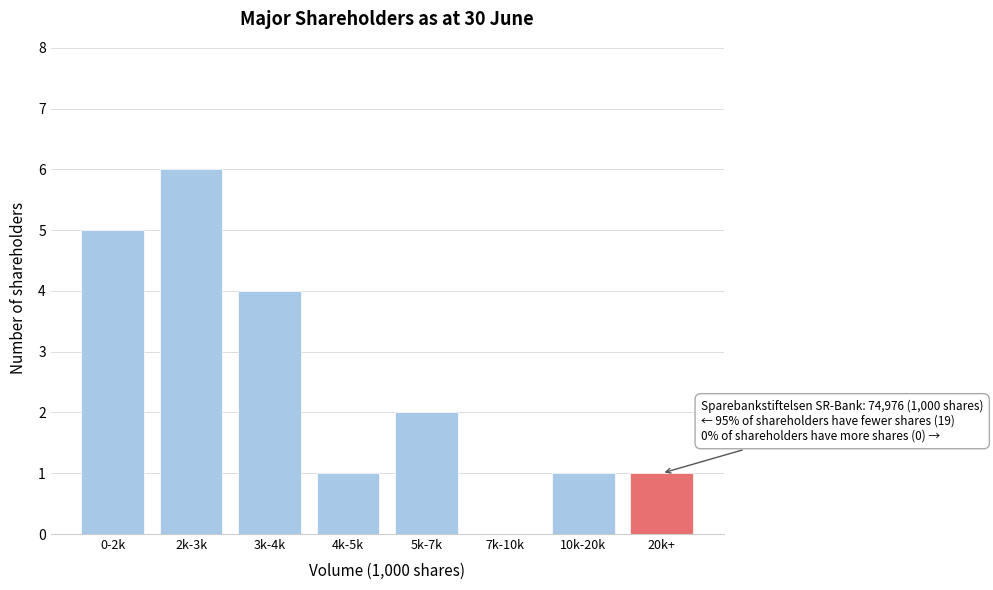

Reading left to right, extract all data points from this chart.

0-2k=5	2k-3k=6	3k-4k=4	4k-5k=1	5k-7k=2	7k-10k=0	10k-20k=1	20k+=1